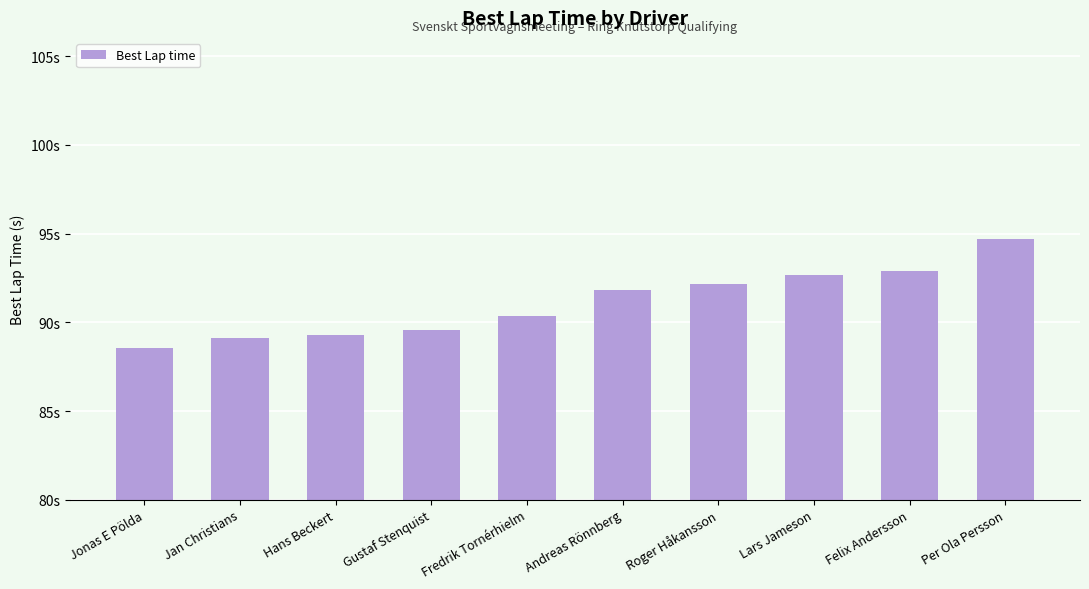

List the labels in order of value, largest first.

Per Ola Persson, Felix Andersson, Lars Jameson, Roger Håkansson, Andreas Rönnberg, Fredrik Tornérhielm, Gustaf Stenquist, Hans Beckert, Jan Christians, Jonas E Pölda